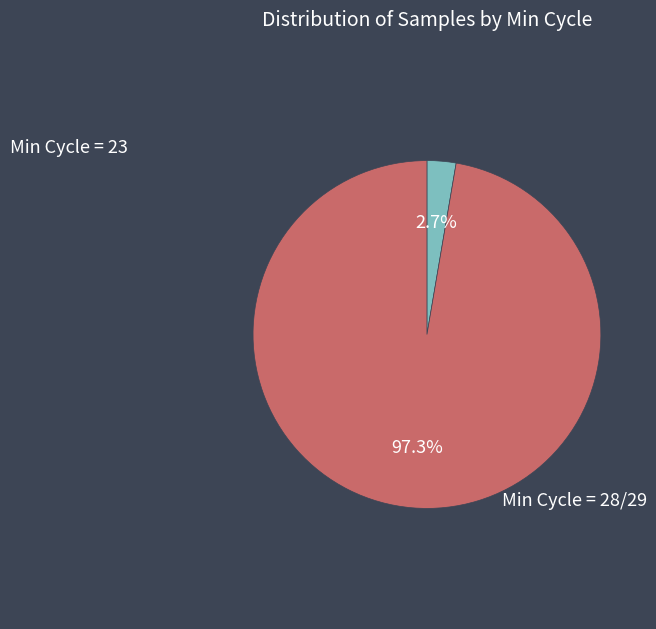

Does any single category account for the majority?

Yes